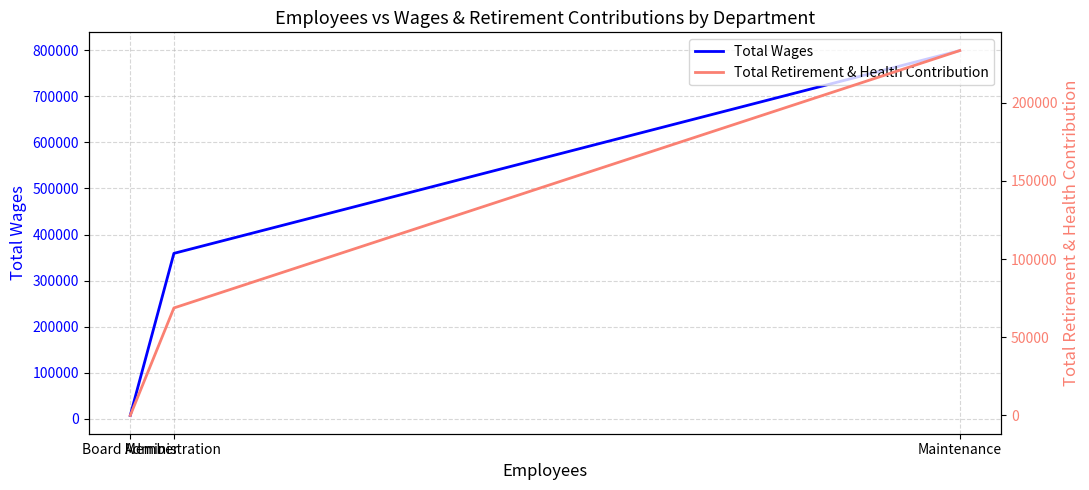

At which category does the chart reach its peak across all series?

Maintenance